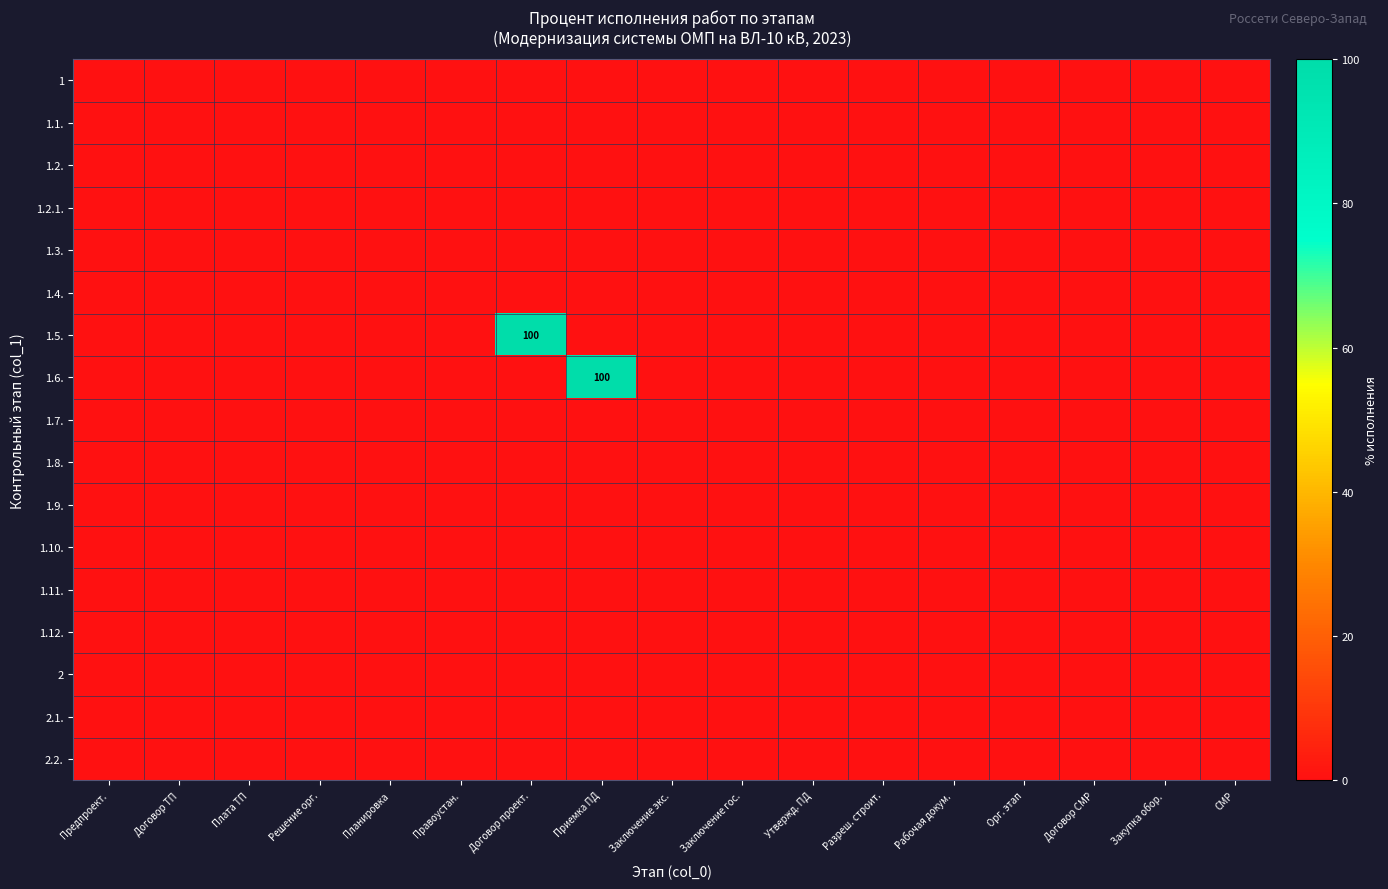

List the labels in order of 1.6. value, smallest first.

Предпроект., Договор ТП, Плата ТП, Решение орг., Планировка, Правоустан., Договор проект., Заключение экс., Заключение гос., Утвержд. ПД, Разреш. строит., Рабочая докум., Орг. этап, Договор СМР, Закупка обор., СМР, Приемка ПД